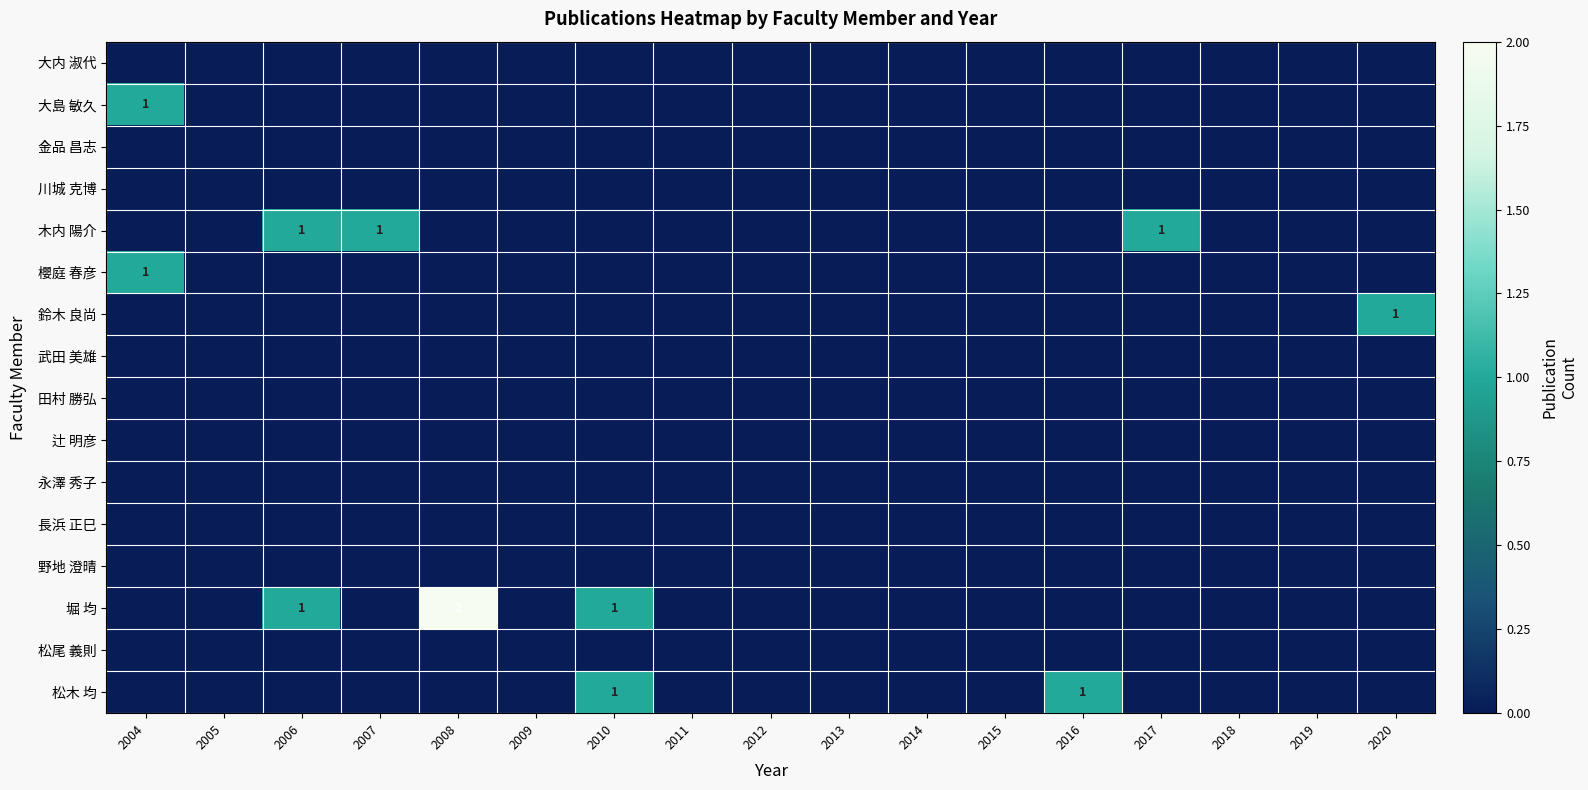

Which label corresponds to the smallest value in the chart?

2004